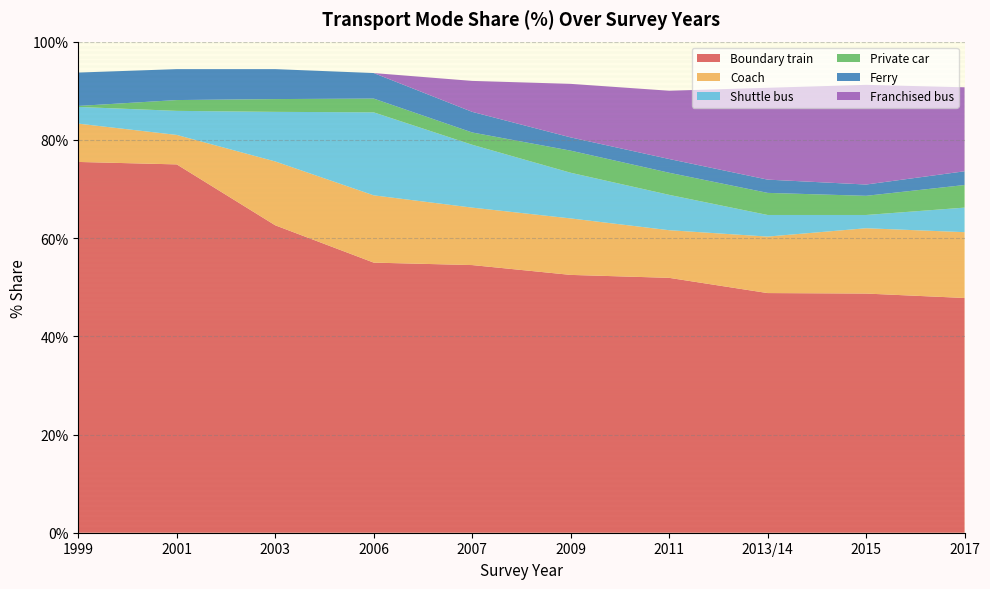

Reading left to right, list all the values displayed in this chart.

Boundary train: 75.5	75.0	62.6	55.0	54.5	52.5	51.9	48.8	48.7	47.8
Coach: 7.8	6.0	13.0	13.7	11.7	11.5	9.7	11.5	13.3	13.4
Shuttle bus: 3.4	4.9	10.1	16.9	12.8	9.3	7.2	4.4	2.7	5.0
Private car: 0.2	2.2	2.6	2.8	2.5	4.5	4.5	4.5	3.9	4.6
Ferry: 6.8	6.3	6.1	5.2	4.2	2.7	2.8	2.7	2.3	2.8
Franchised bus: 0.0	0.0	0.0	0.0	6.3	10.9	13.9	18.7	20.3	17.1